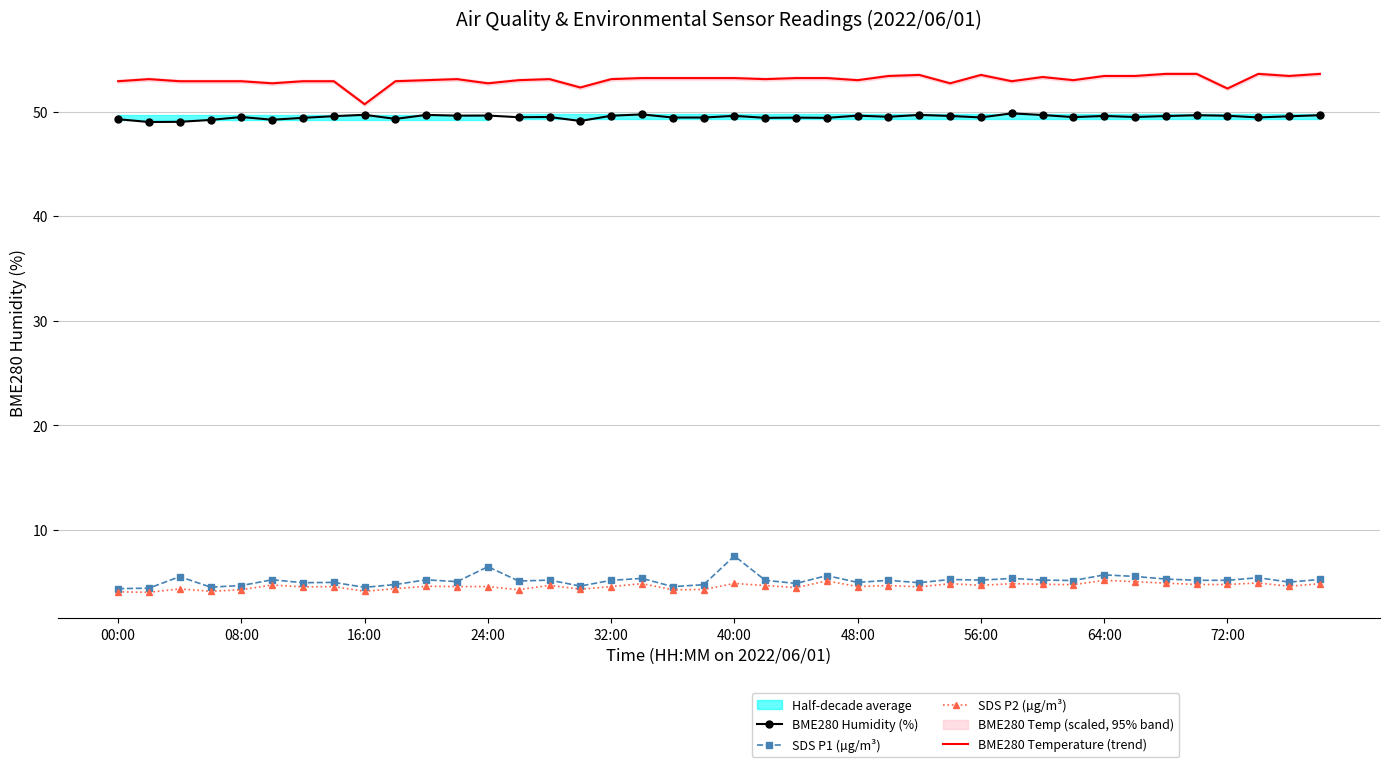

True or false: SDS P1 (µg/m³) and BME280 Humidity (%) cross at least once.

False